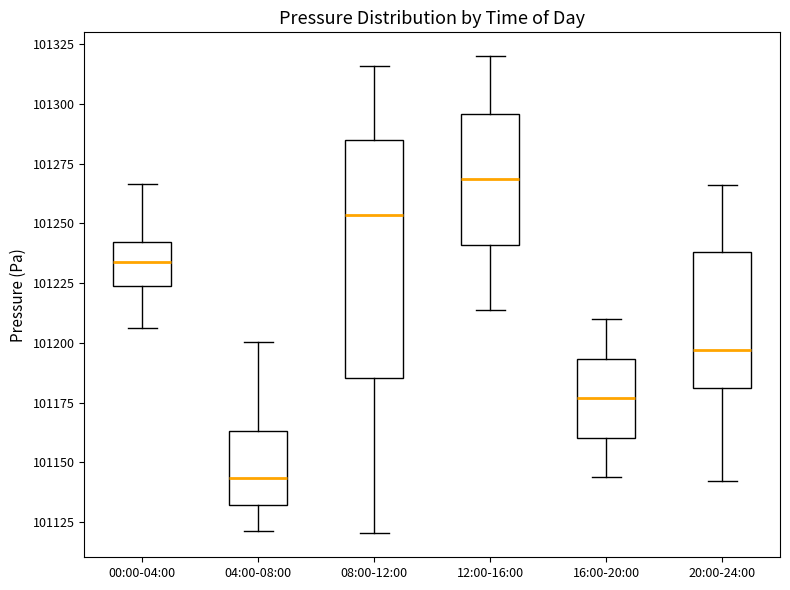

Reading left to right, read every box against the y-axis: the position of its median line, the range the box covers, and the ends of its whiskers. The values are not printed on the chart, so give them approximately, as read against the axis.

00:00-04:00: median 101235, box 101225 to 101240, whiskers 101205 to 101265
04:00-08:00: median 101145, box 101130 to 101165, whiskers 101120 to 101200
08:00-12:00: median 101255, box 101185 to 101285, whiskers 101120 to 101315
12:00-16:00: median 101270, box 101240 to 101295, whiskers 101215 to 101320
16:00-20:00: median 101175, box 101160 to 101195, whiskers 101145 to 101210
20:00-24:00: median 101195, box 101180 to 101240, whiskers 101140 to 101265